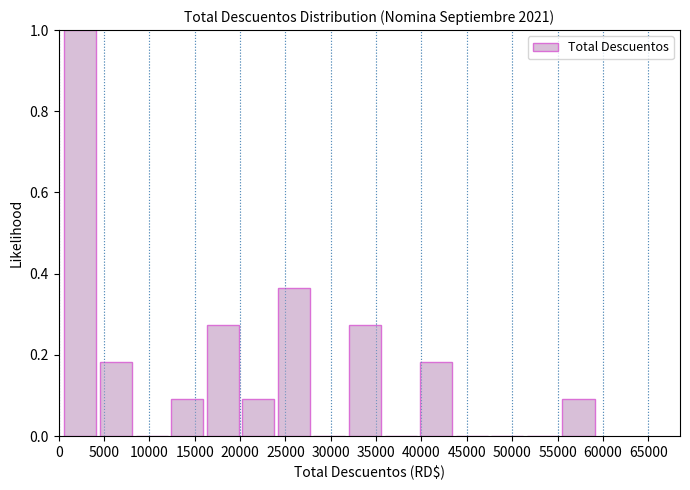

Over which range of the x-axis is the bar tallest?

500 to 4500